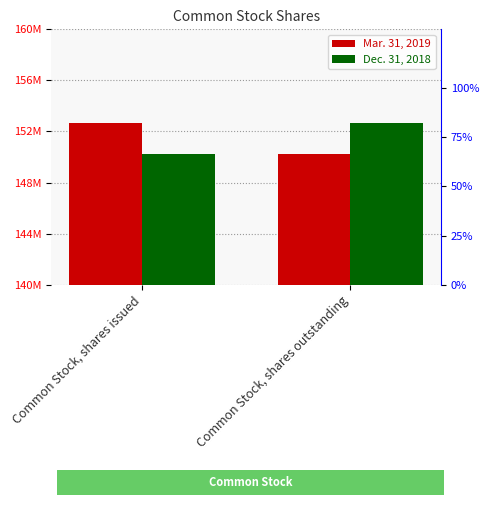

Which has a higher value, Common Stock, shares outstanding or Common Stock, shares issued?

Common Stock, shares issued